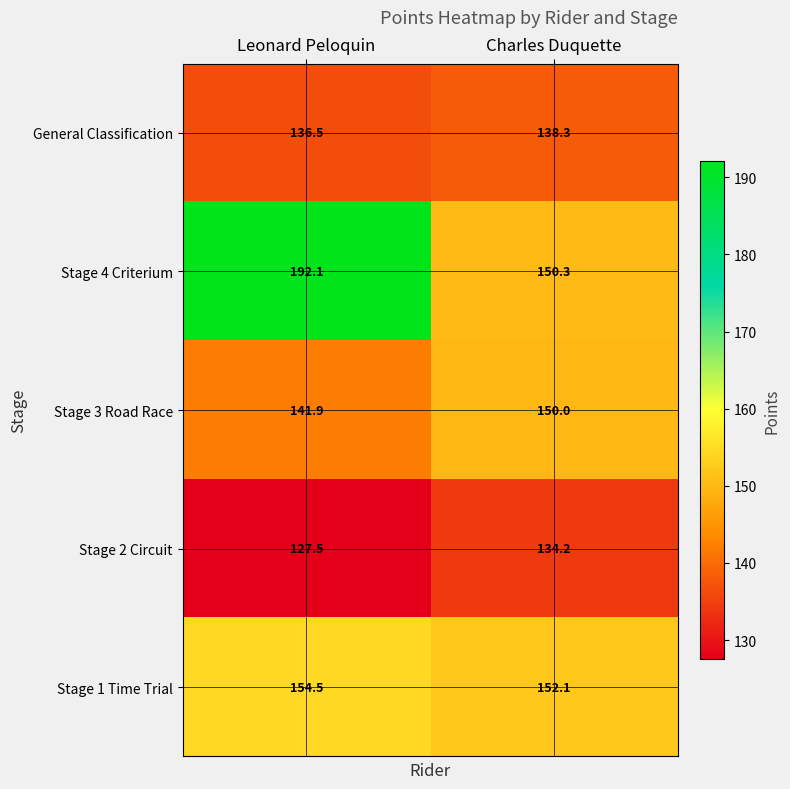

At which label is Stage 4 Criterium closest to 171?

Charles Duquette